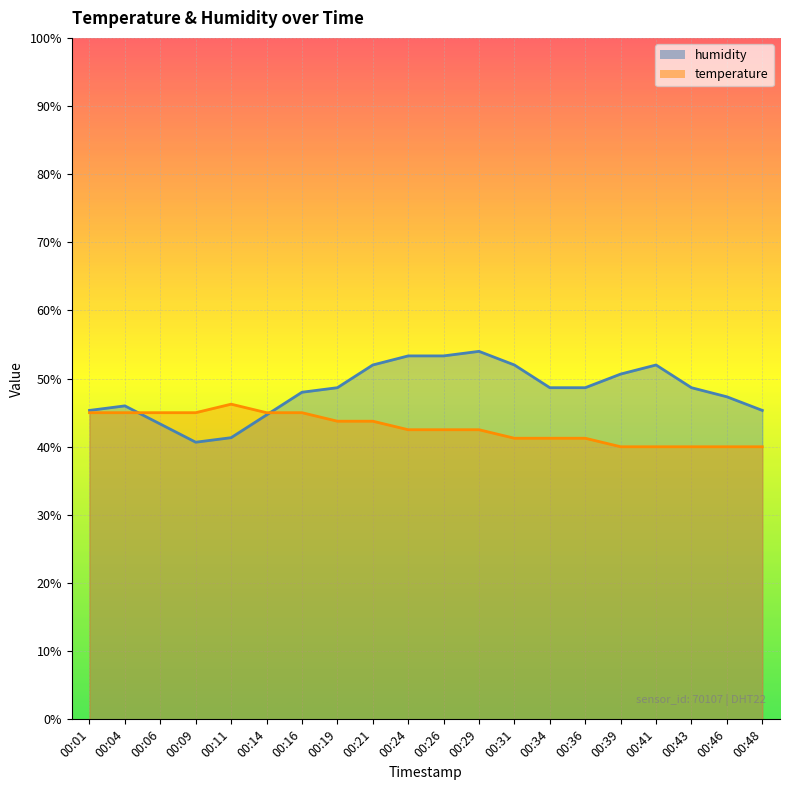

What is the sum of the temperature values at 00:26 and 00:11?

88.7